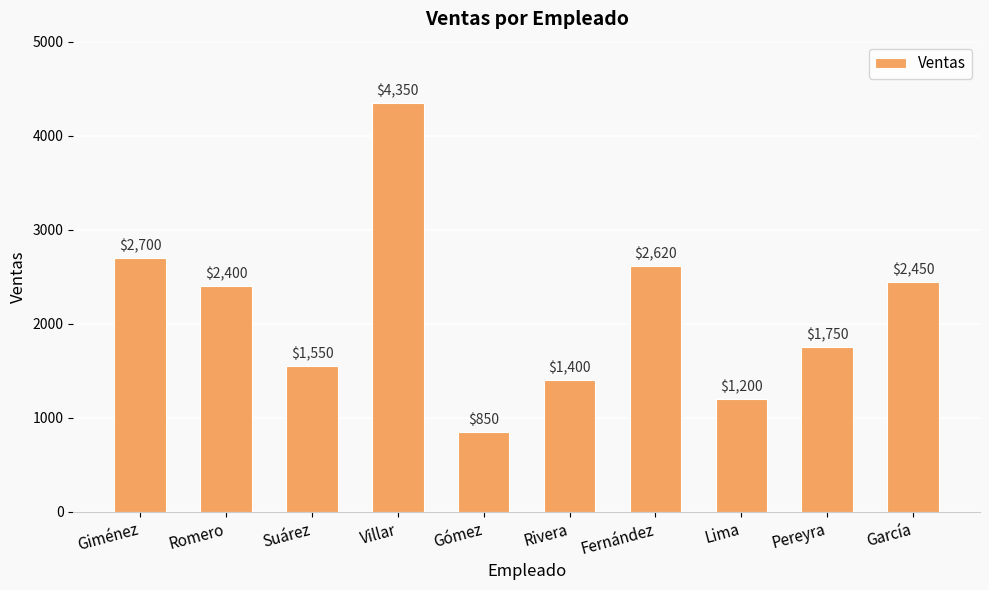

What position from the right is Rivera?

5